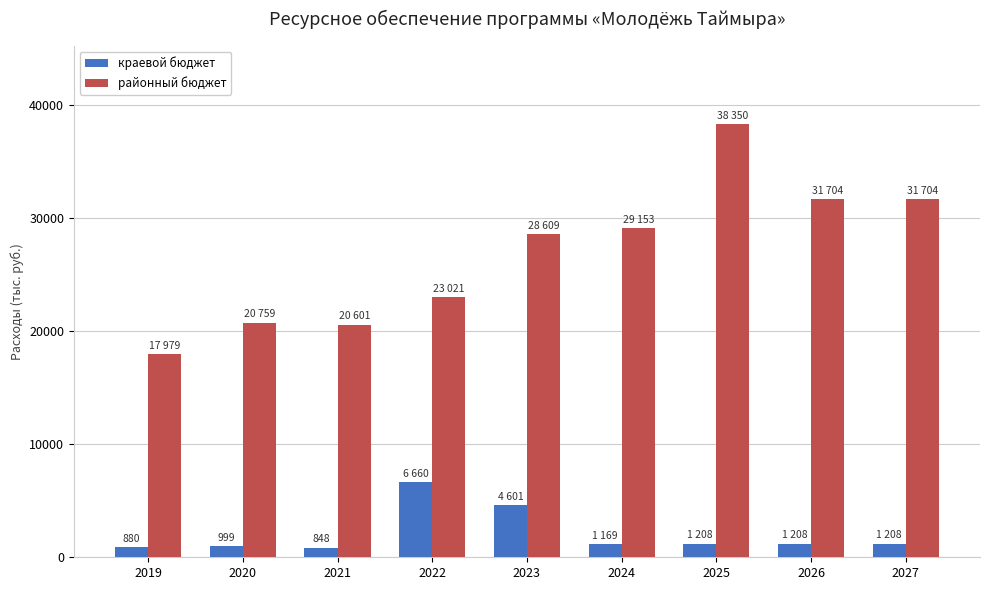

What is the approximate value of районный бюджет at 2027?

31704.2